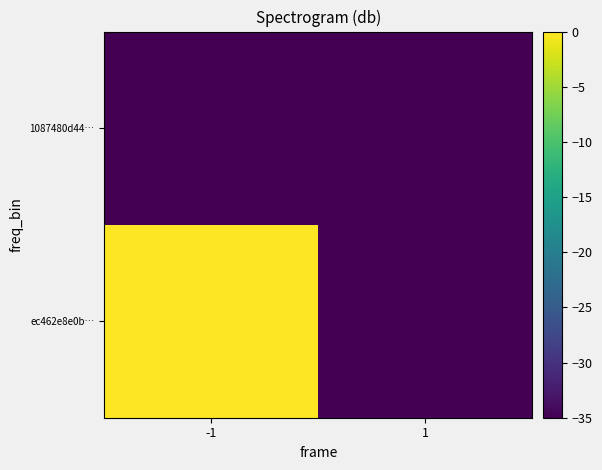

Which series has the largest total across all categories?

ec462e8e0b…